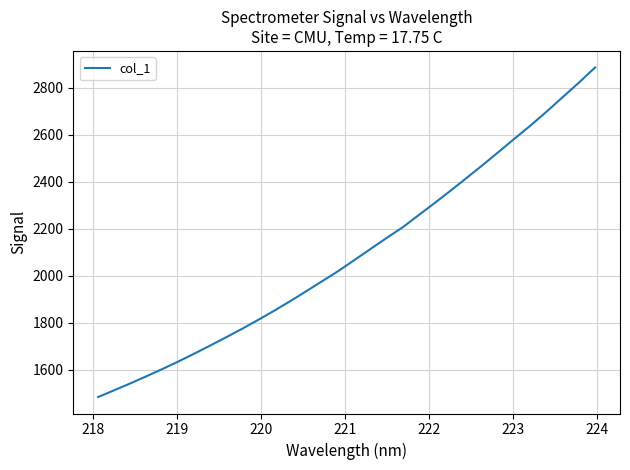

What is the difference between the maximum and minimum values?

1402.0